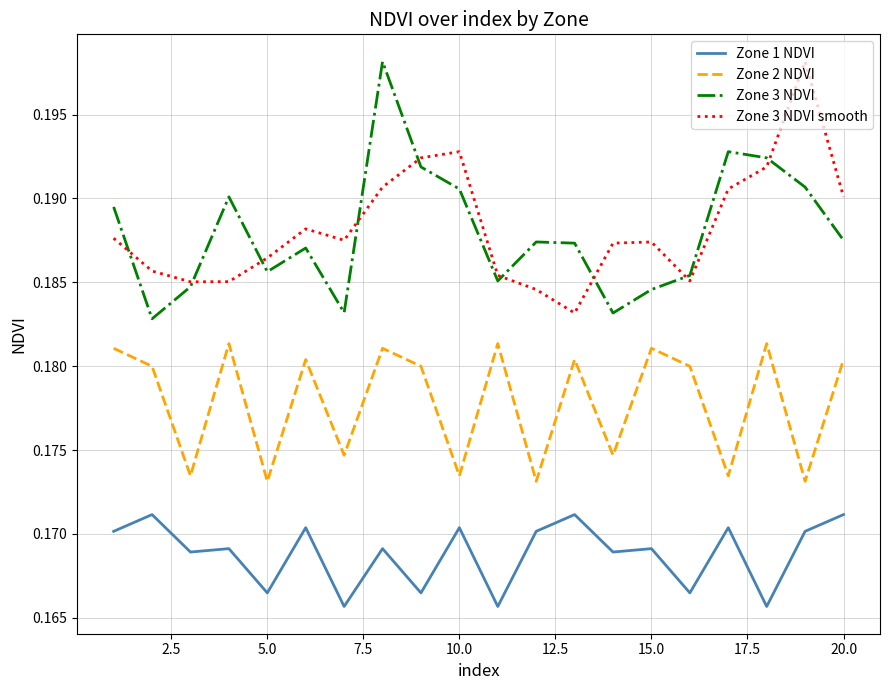

True or false: Zone 2 NDVI and Zone 1 NDVI intersect in this chart.

False